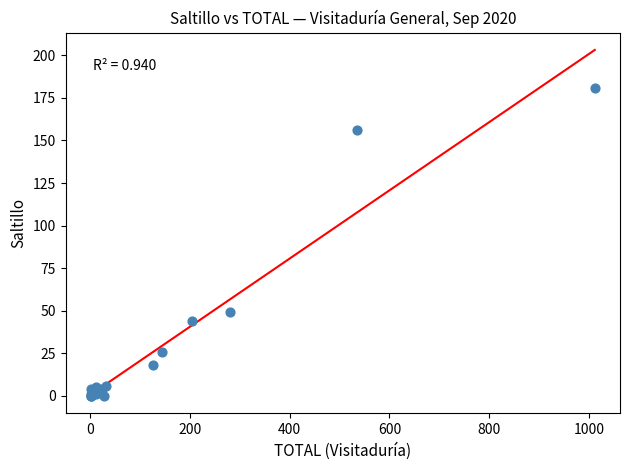

What Y value in the scatter plot is closest to 90?

49